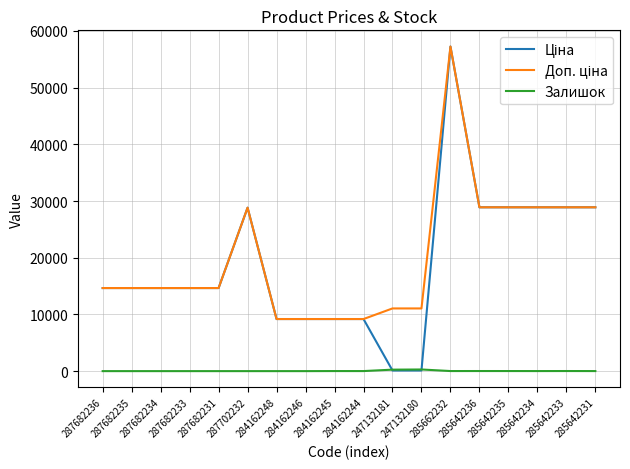

What is the greatest value displayed?

57235.5